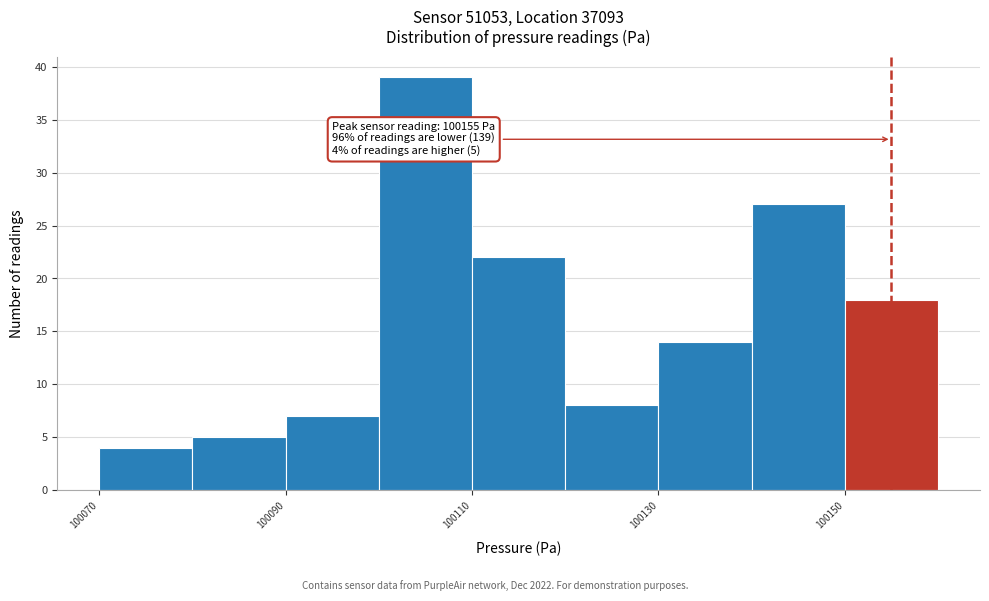

Over which range of the x-axis is the bar tallest?

100100 to 100110